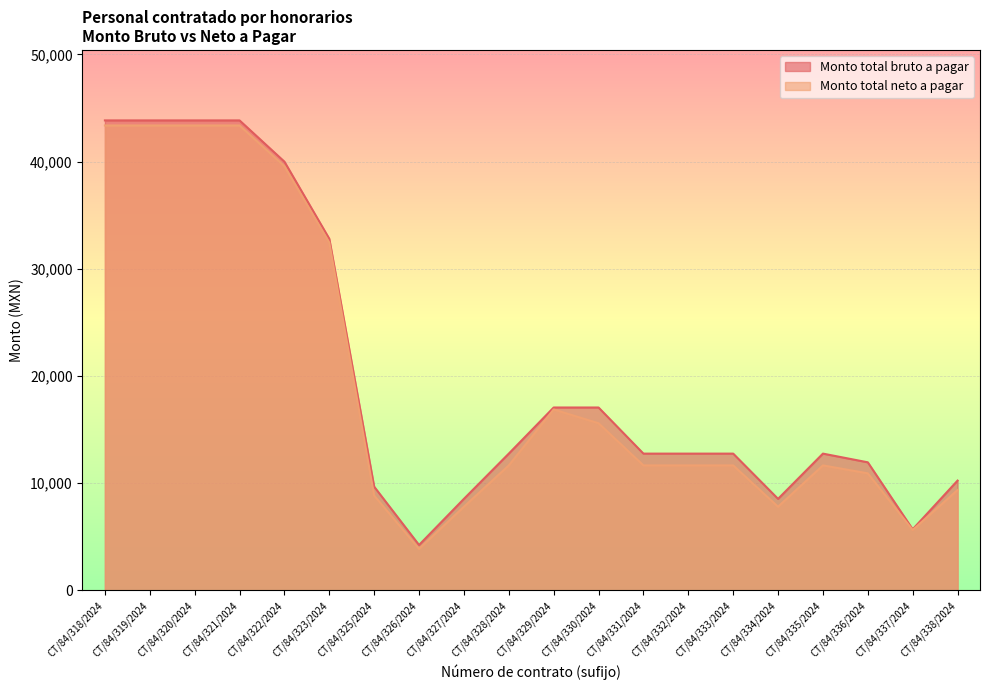

True or false: Monto total neto a pagar has a value of 16868.2 at CT/84/329/2024.

True